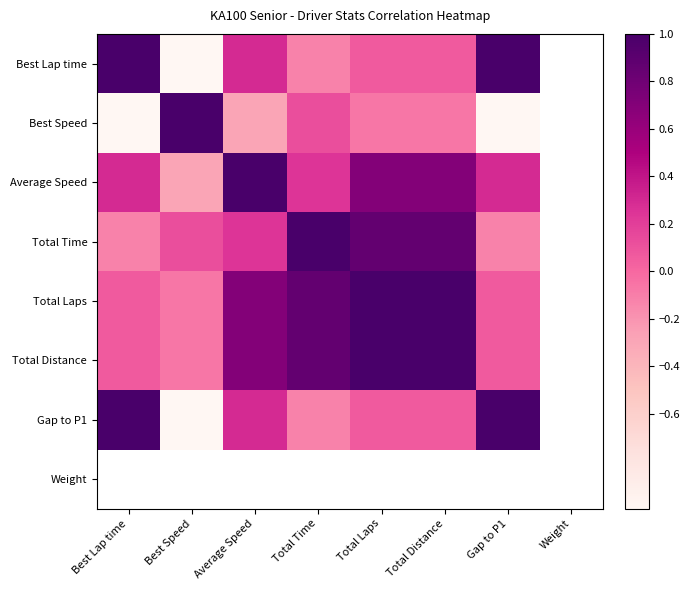

How many distinct data groups are displayed?

8